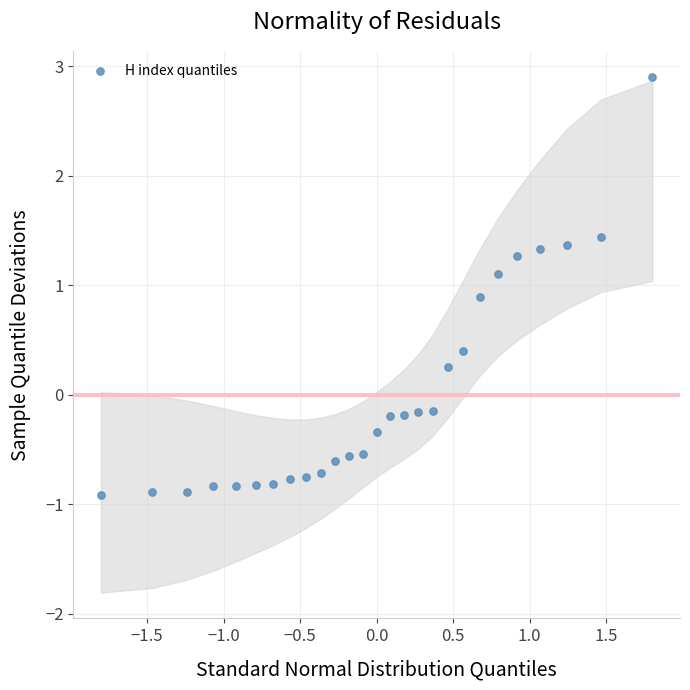

What is the range of Y values (max minus min)?

3.8